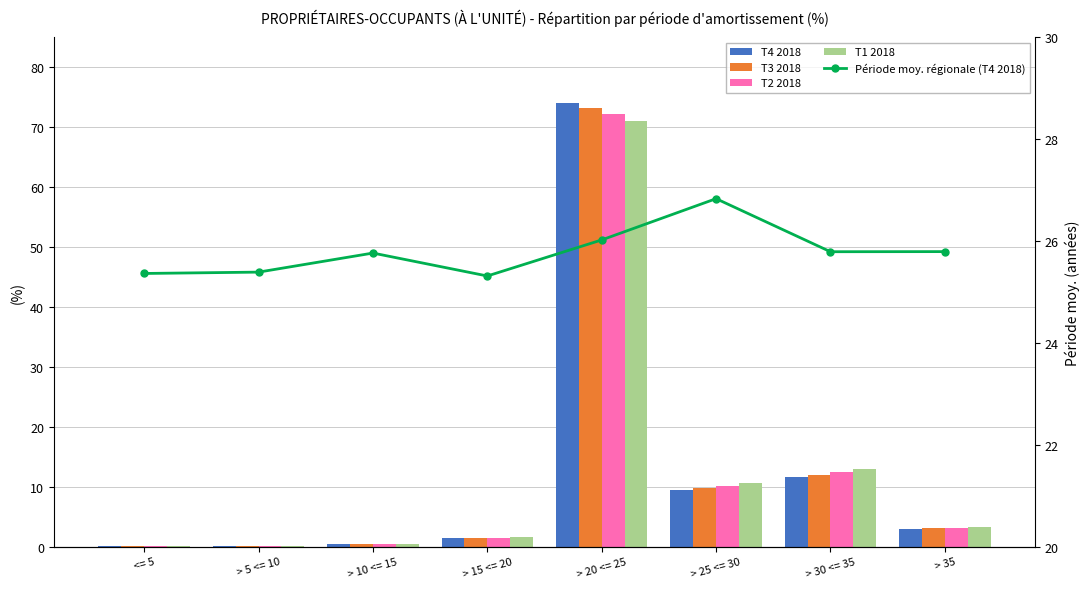

What position from the left is > 10 <= 15?

3